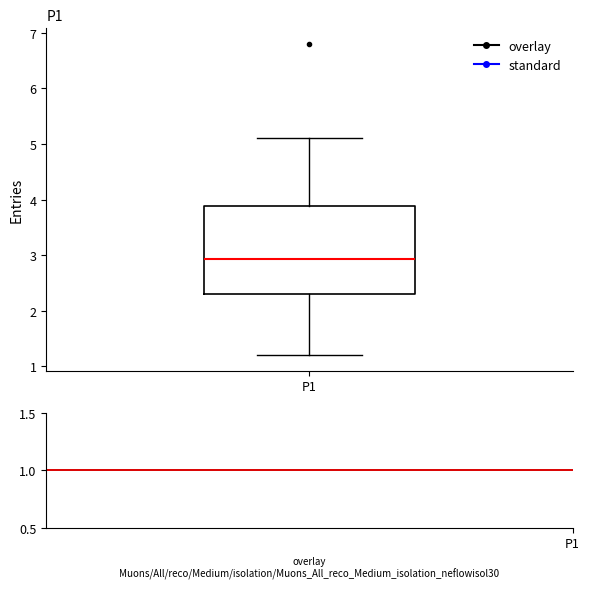

Transcribe this box plot: give where the median line is, the range the box spans, and where the two whiskers end, as read against the y-axis. The values are not printed on the chart, so give them approximately, as read against the axis.

median 2.9, box 2.3 to 3.9, whiskers 1.2 to 5.1